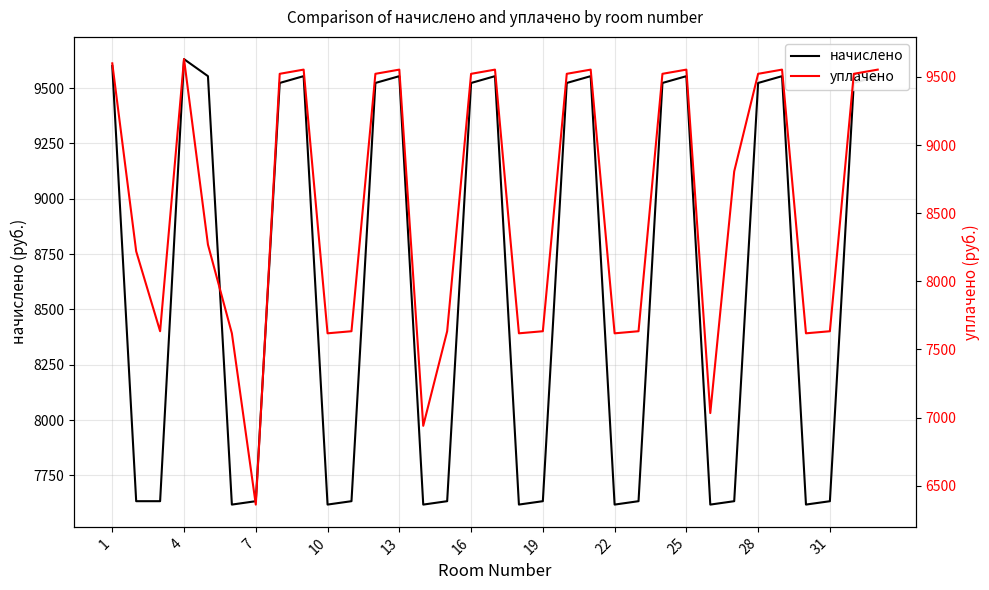

What is the lowest value of the начислено series?

7618.6